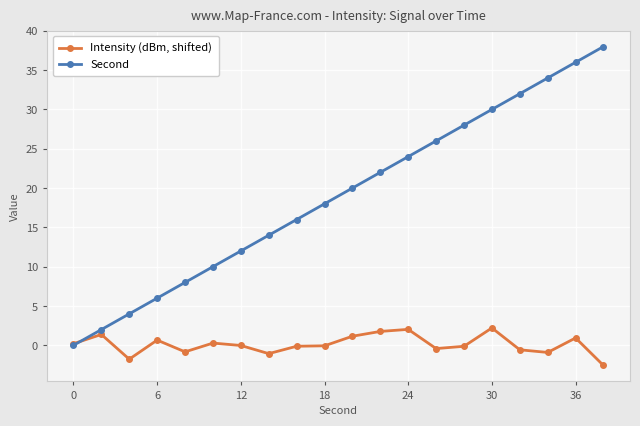

Count the number of categories in the chart.

20